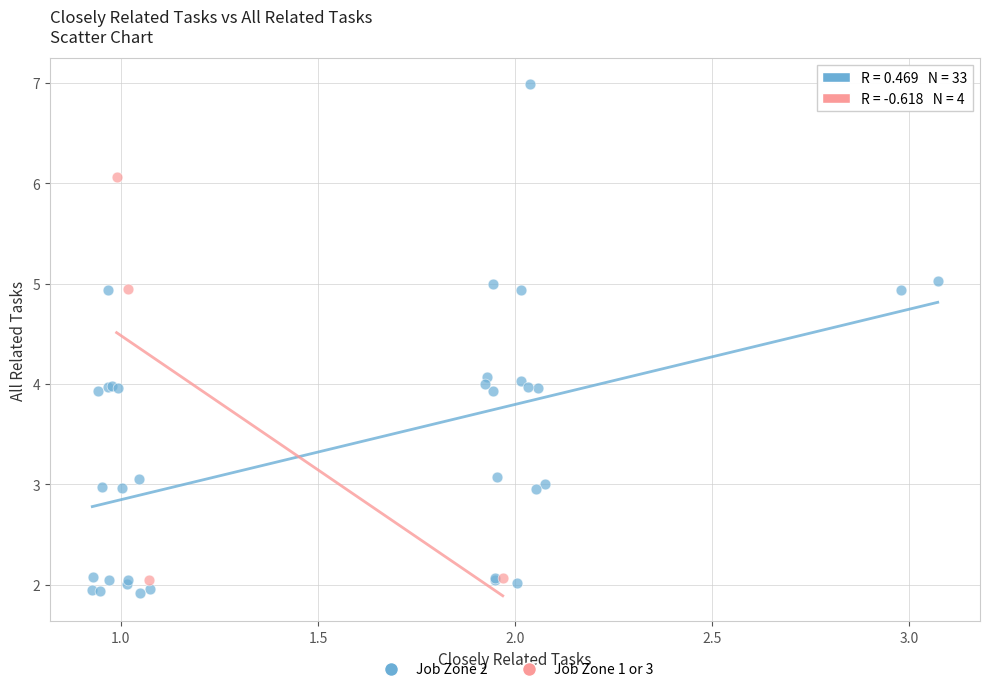

What are all the series names shown in the legend?

Job Zone 2, Job Zone 1 or 3